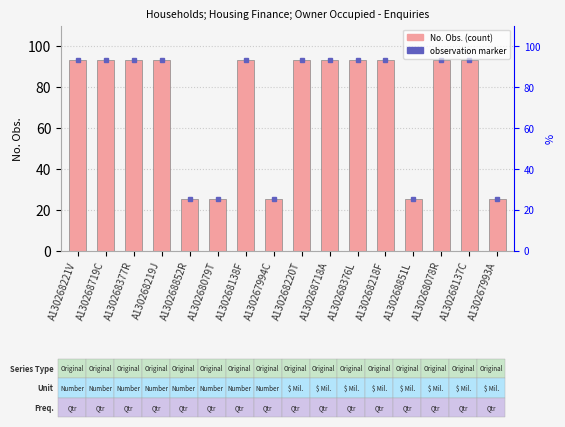

Reading right to left, list all the values displayed in this chart.

A130267993A=25	A130268137C=93	A130268078R=93	A130268851L=25	A130268218F=93	A130268376L=93	A130268718A=93	A130268220T=93	A130267994C=25	A130268138F=93	A130268079T=25	A130268852R=25	A130268219J=93	A130268377R=93	A130268719C=93	A130268221V=93